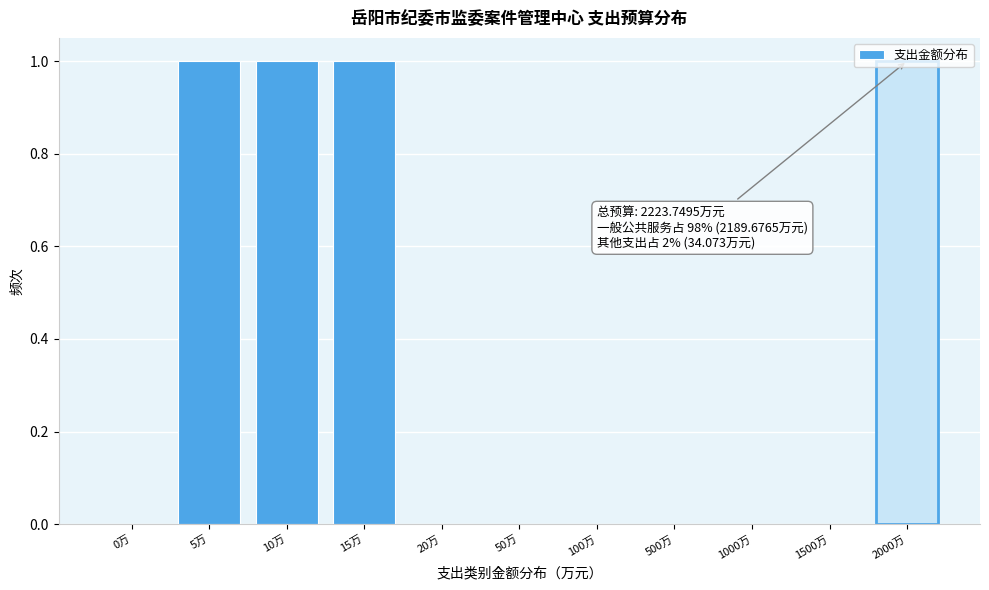

Between 500万 and 2000万, which is larger?

2000万